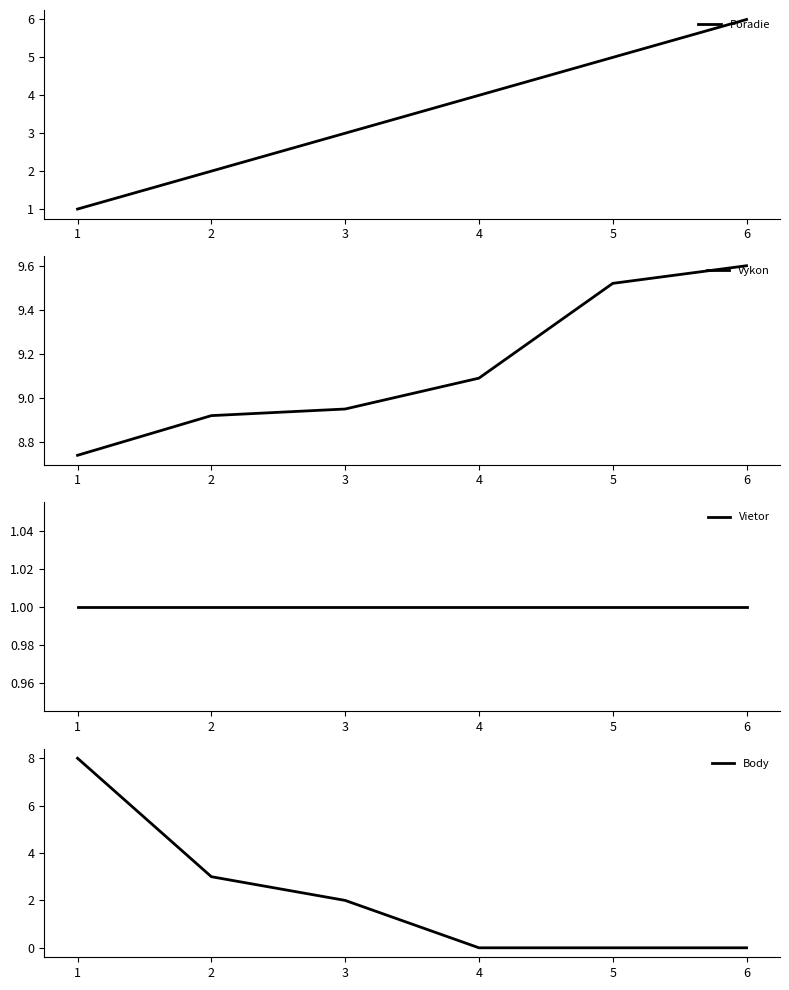

At which label does Poradie reach its peak?

6